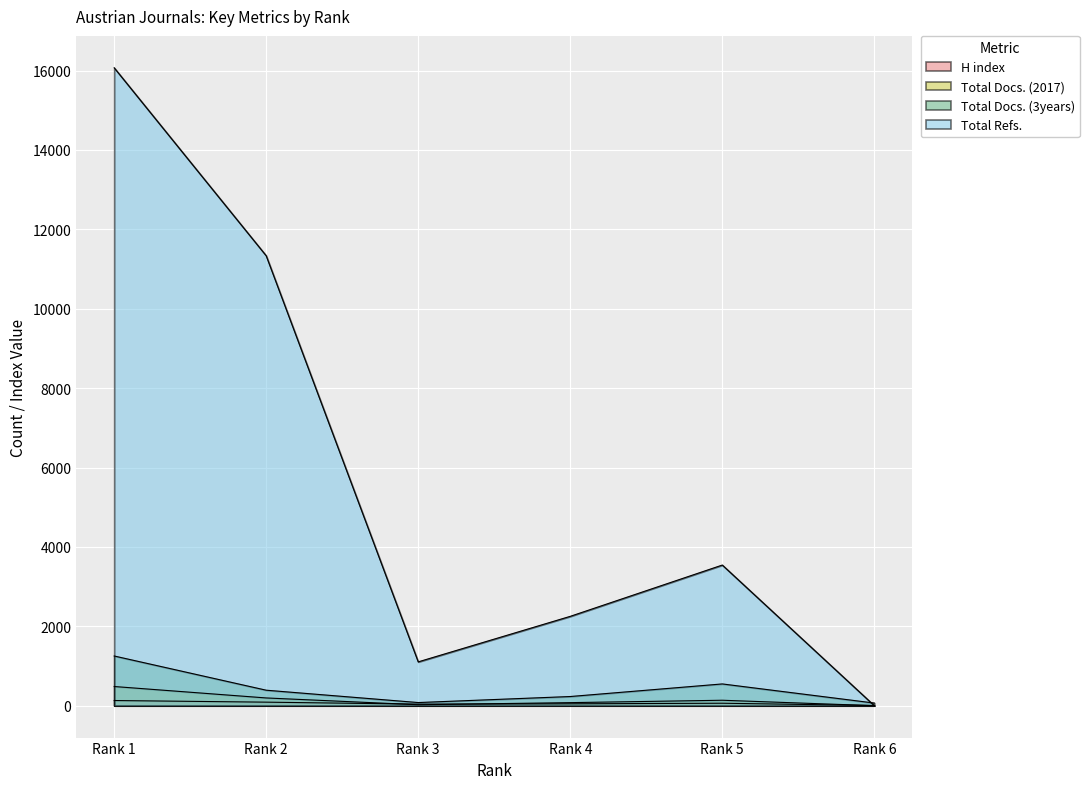

How many categories are shown in the chart?

6